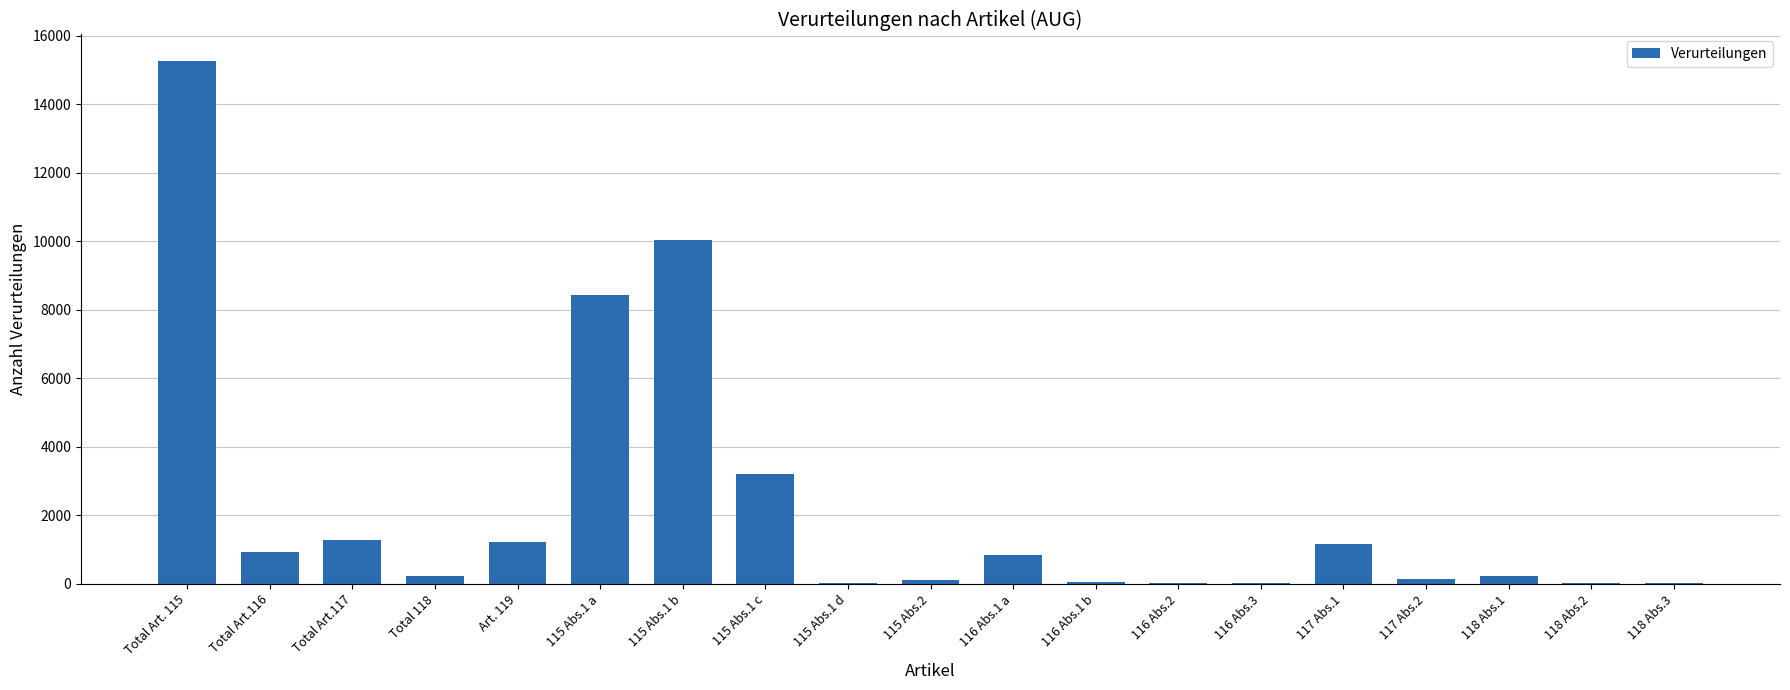

Which category has the highest value across all series?

Total Art. 115